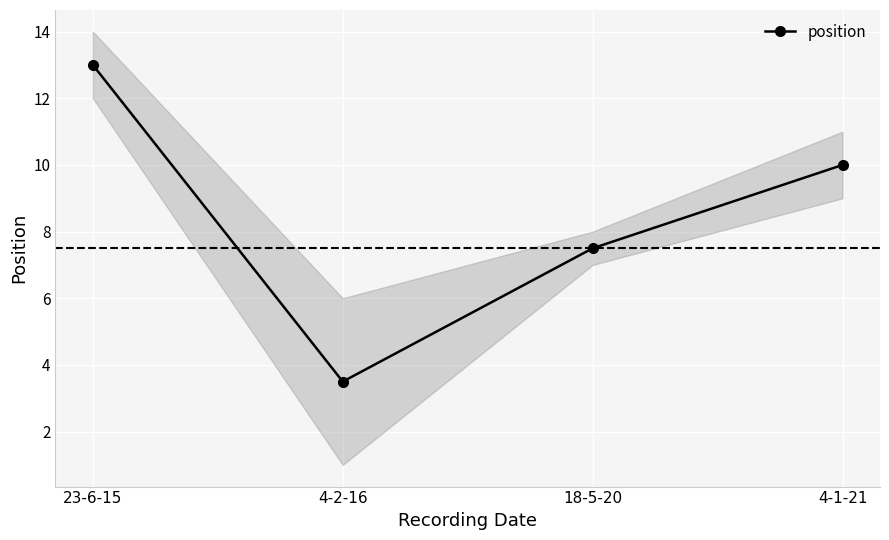

Is it true that the value at 4-2-16 is 2.4?

False